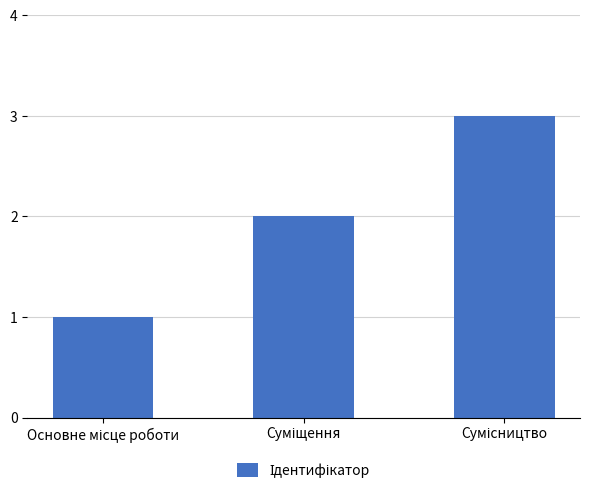

What is the greatest value displayed?

3